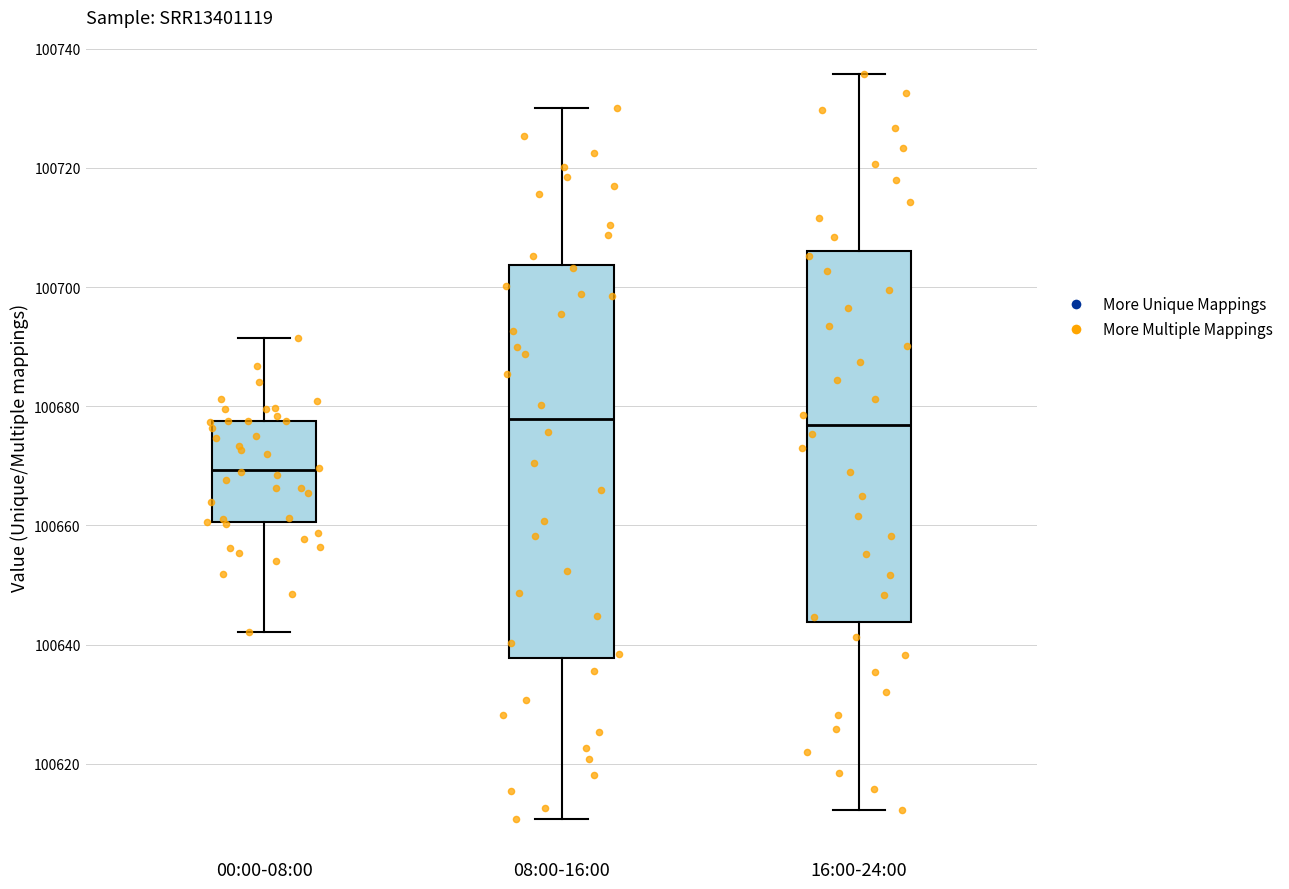

Which box is the tallest, from its lower edge to its upper edge?

08:00-16:00